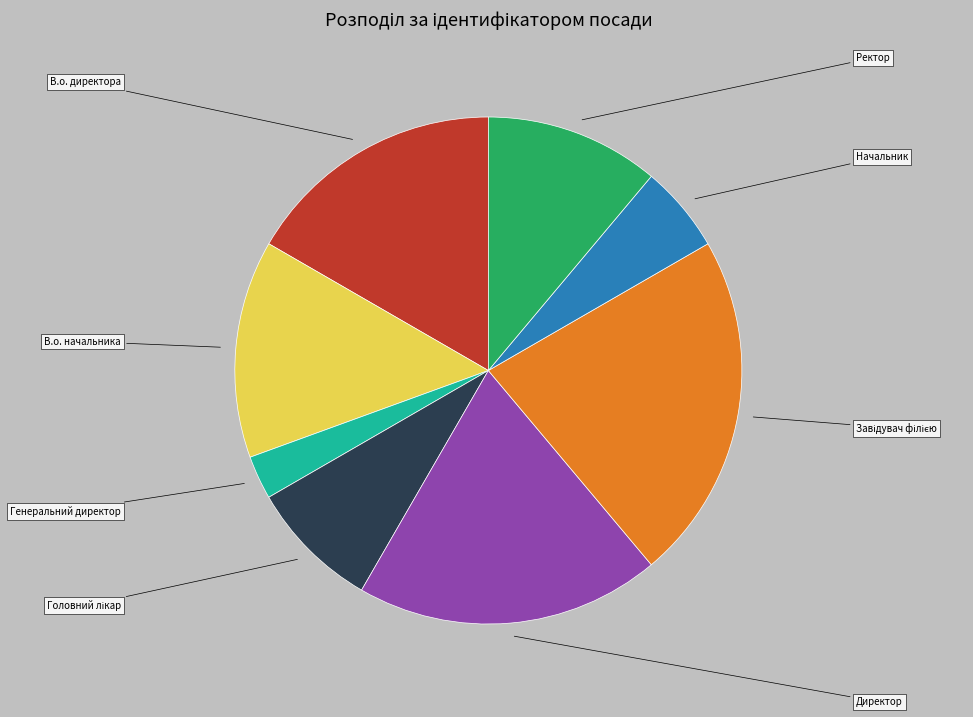

Does Генеральний директор account for over 50% of the chart?

No